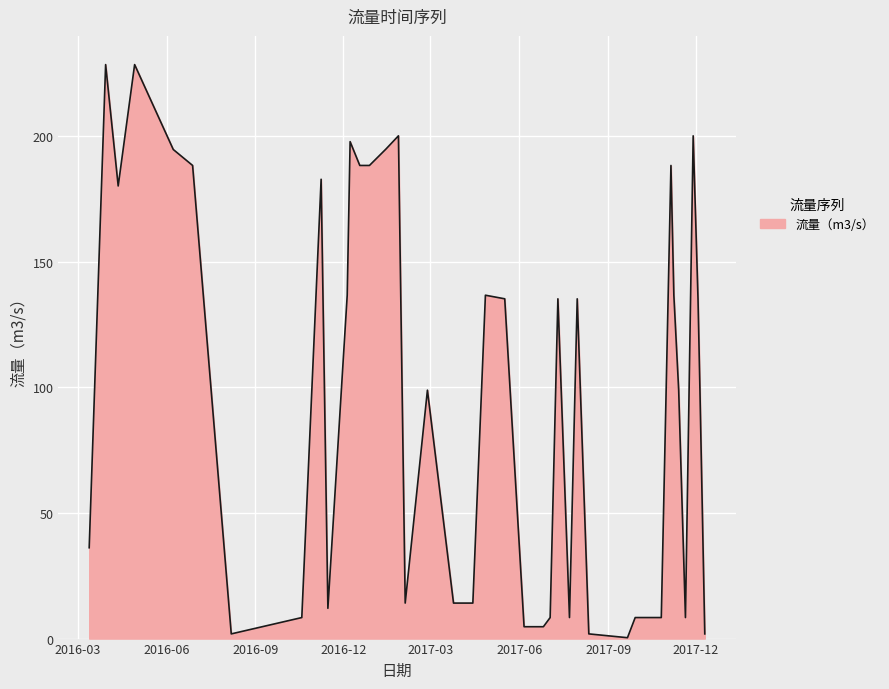

What is the maximum value shown in the chart?

228.3